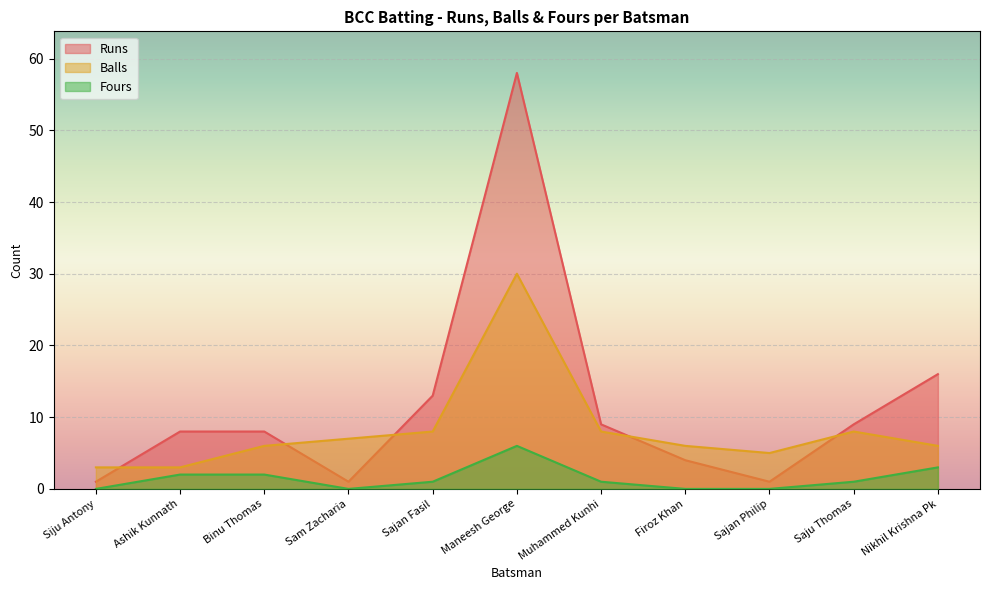

True or false: Runs and Fours intersect in this chart.

False